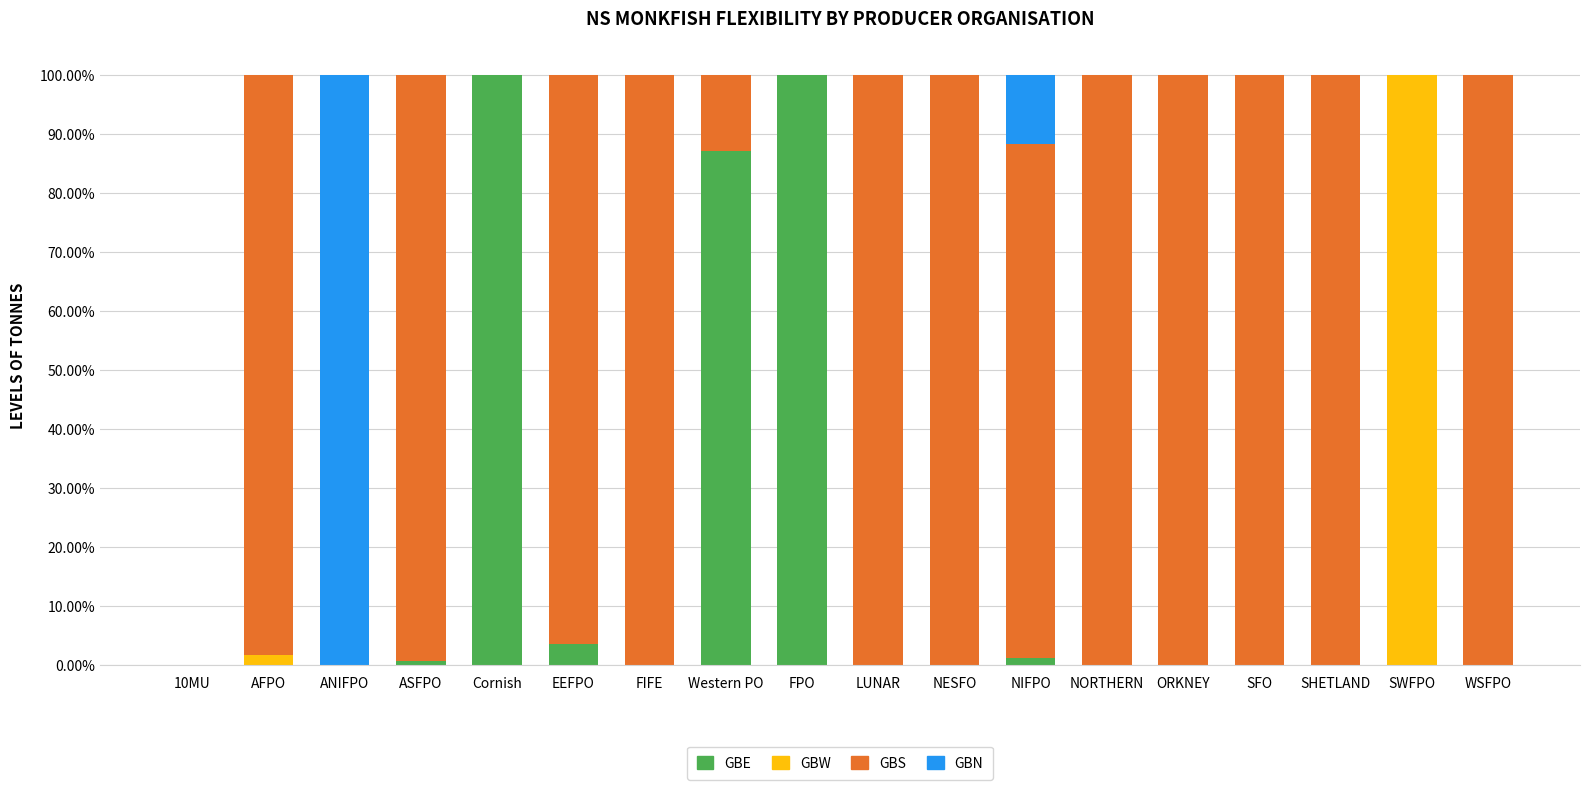

What are all the series names shown in the legend?

GBE, GBW, GBS, GBN